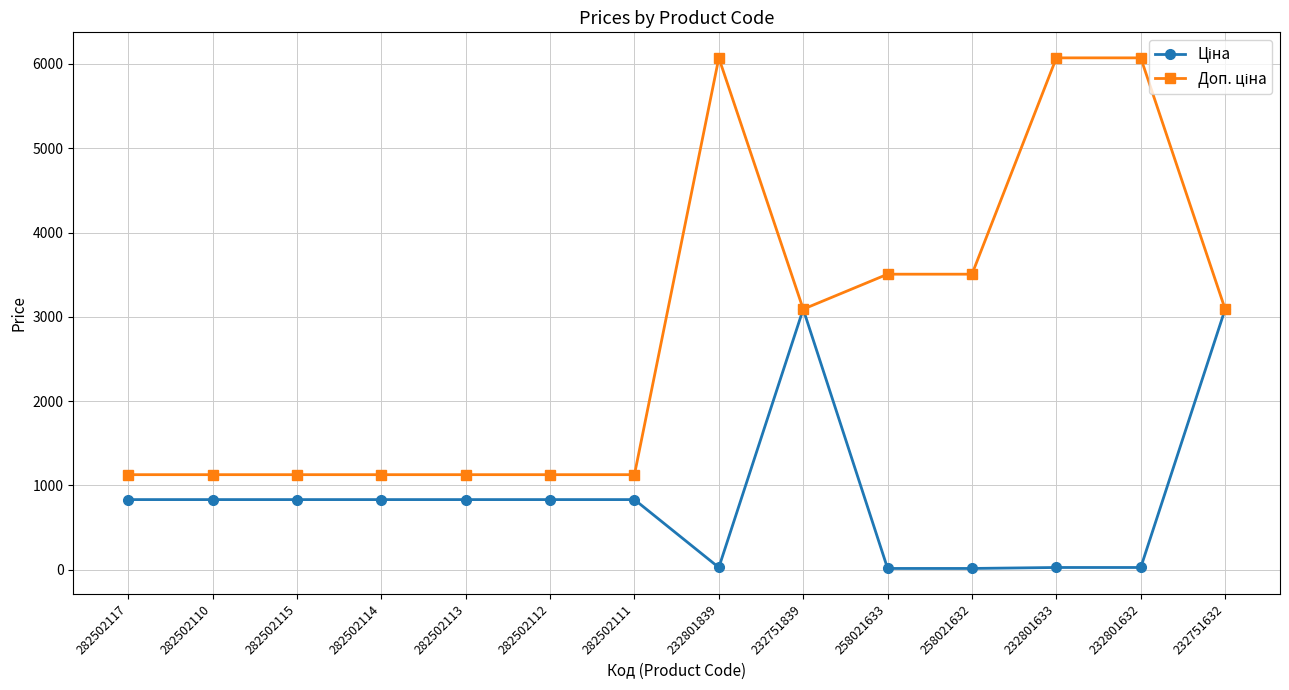

What is the spread (max minus min) of values at 282502110?

295.6